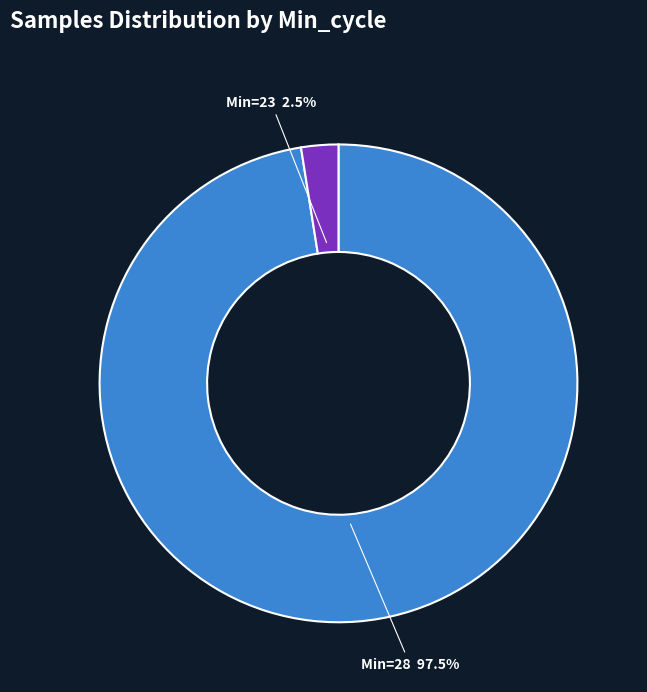

How many segments does this pie chart have?

2